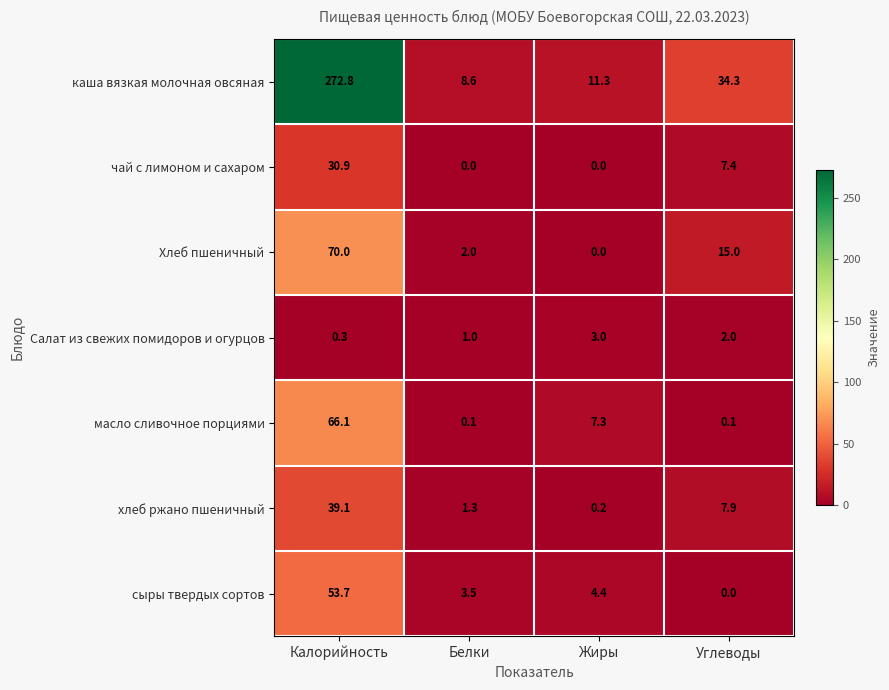

At Углеводы, list the series in order from largest to smallest.

каша вязкая молочная овсяная, Хлеб пшеничный, хлеб ржано пшеничный, чай с лимоном и сахаром, Салат из свежих помидоров и огурцов, масло сливочное порциями, сыры твердых сортов